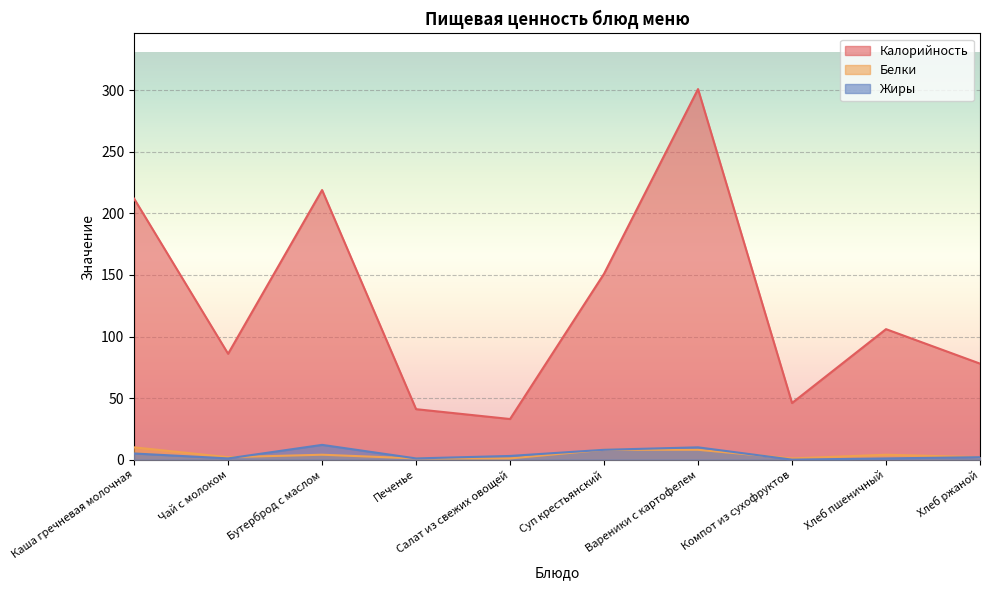

At how many categories does at least one series exceed 249?

1